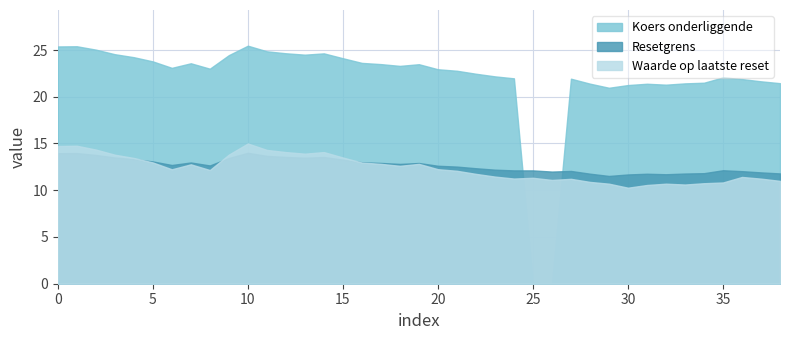

What is the difference between the second highest and minimum values in the Koers onderliggende series?

25.4